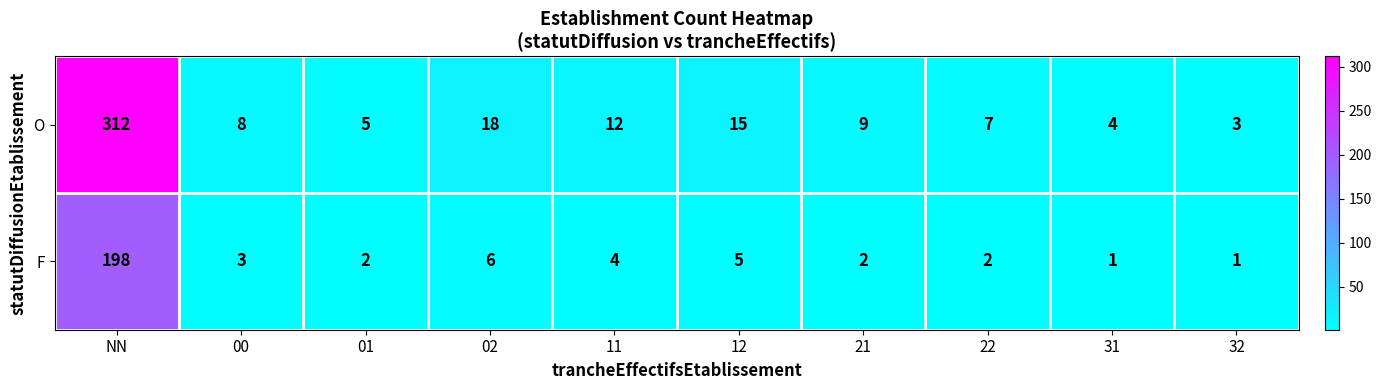

Which series has the widest spread of values?

O